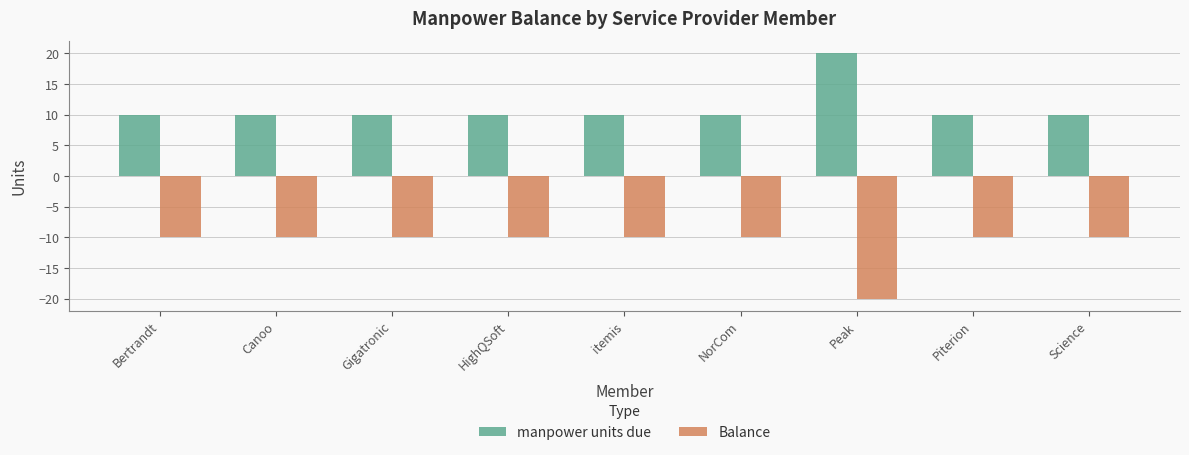

Read the manpower units due value at NorCom.

10